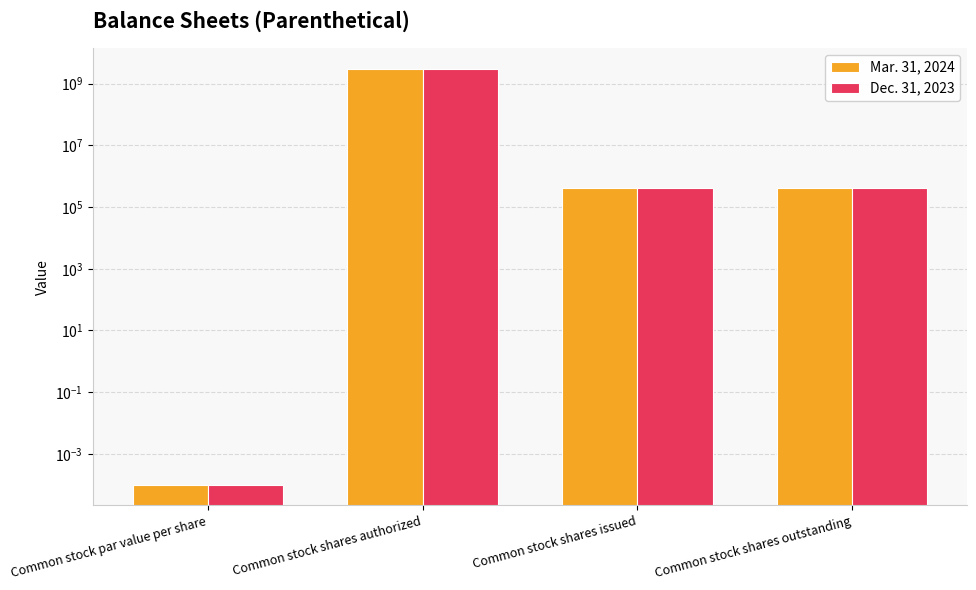

Which category has the lowest value in the Mar. 31, 2024 series?

Common stock par value per share